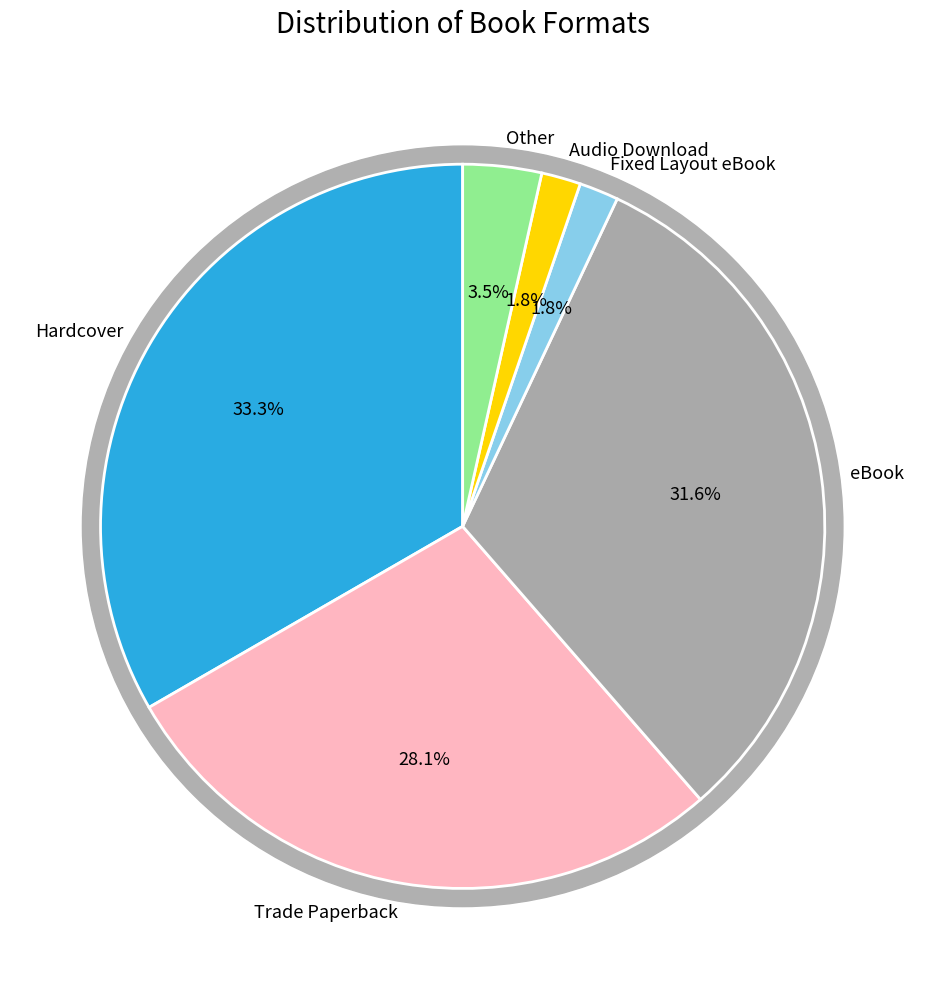

Which category has the smallest portion of the pie?

Fixed Layout eBook